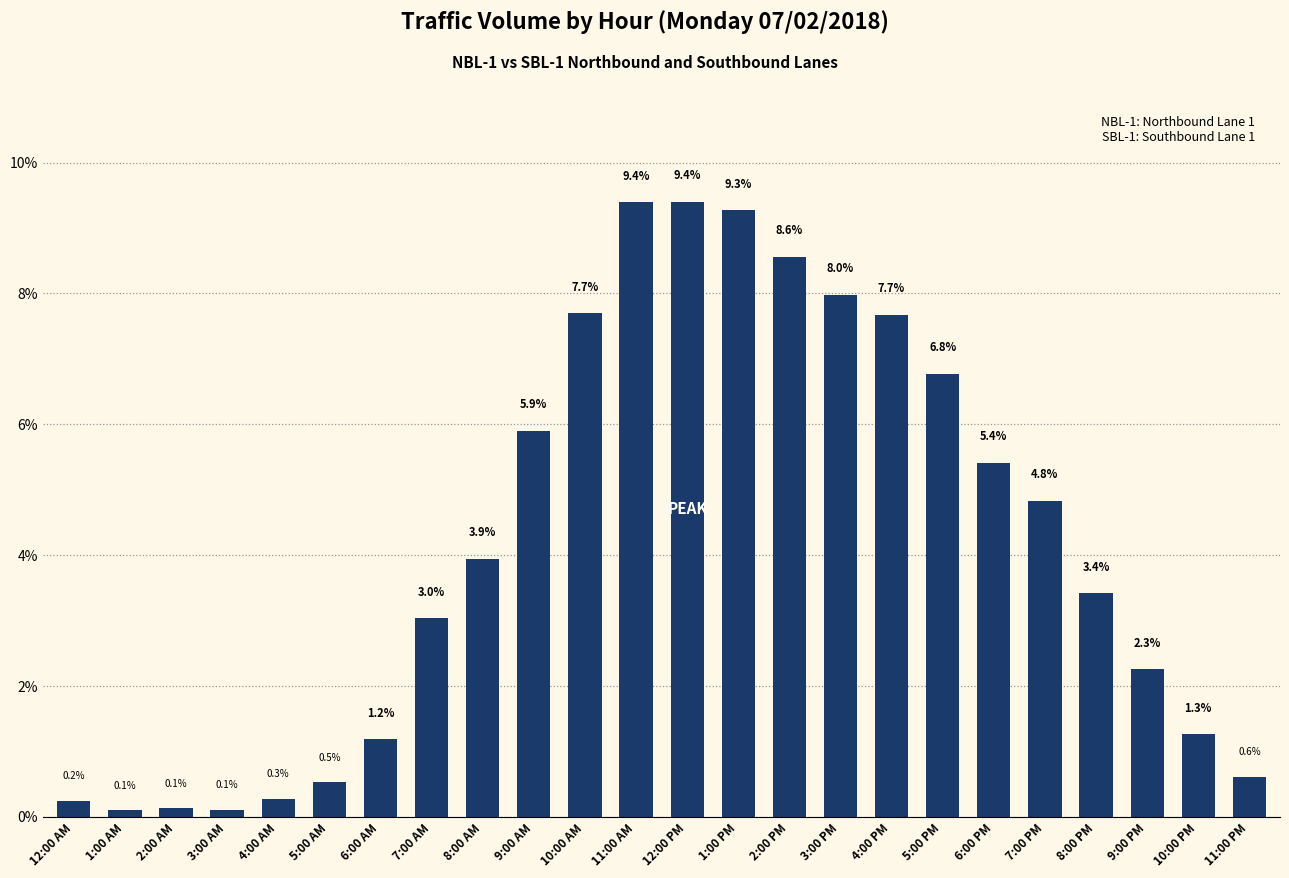

What is the value of the 23rd bar from the left?

1.3